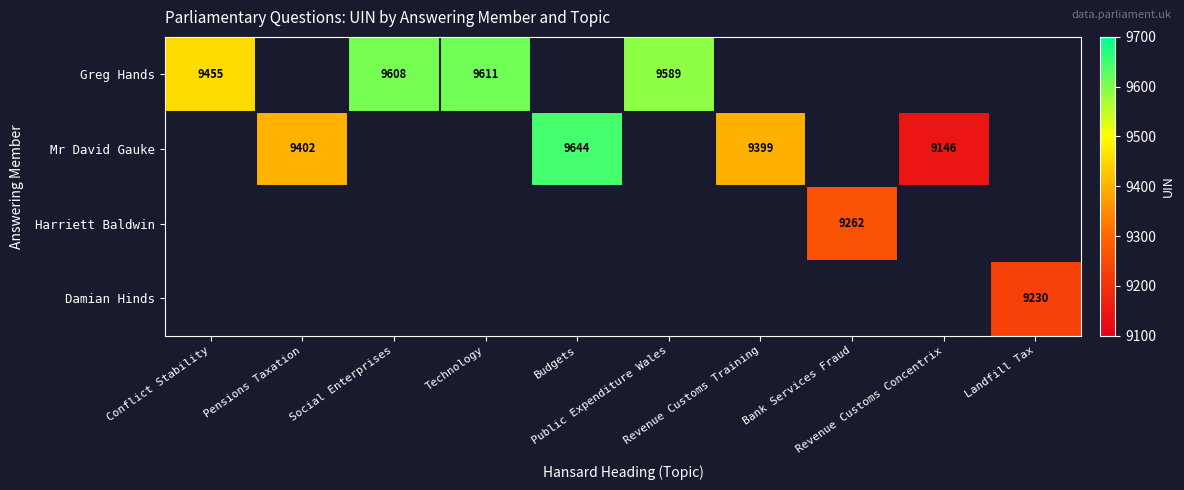

What is the sum of the Damian Hinds values at Bank Services Fraud and Landfill Tax?

9230